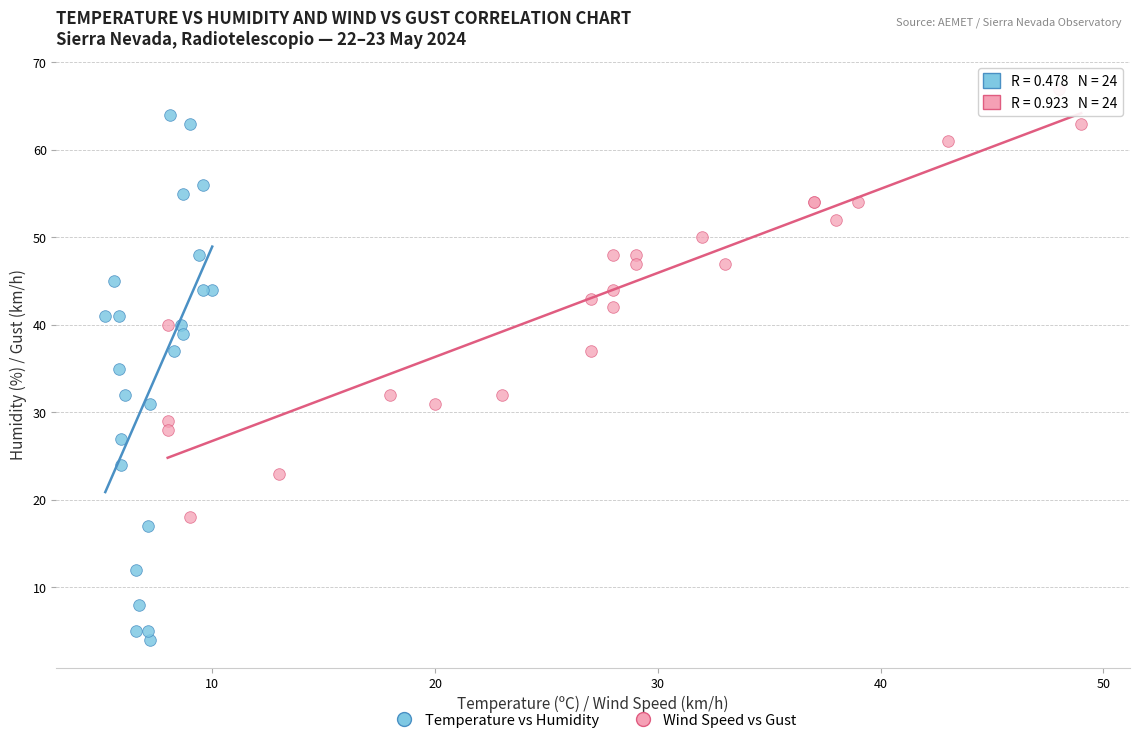

What are all the series names shown in the legend?

Temperature vs Humidity, Wind Speed vs Gust